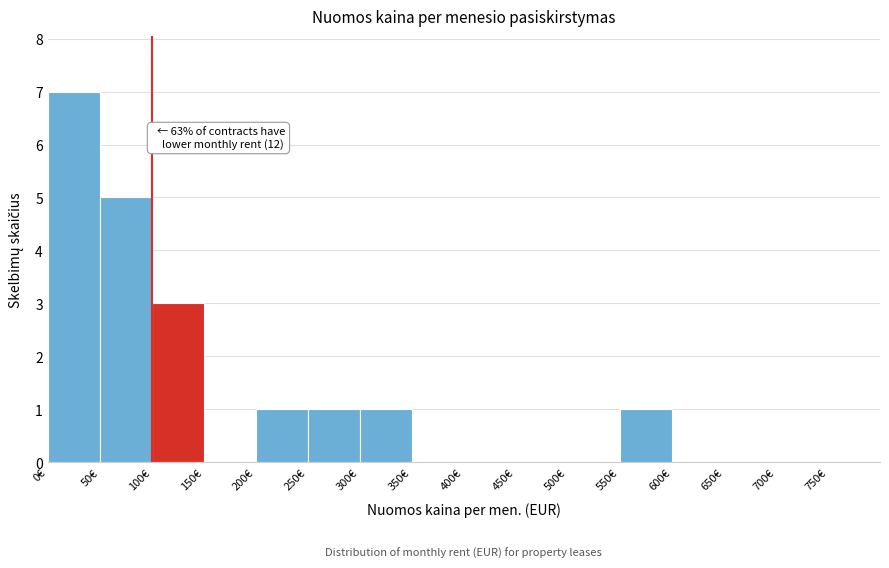

Which range on the x-axis has the tallest bar?

0 to 50